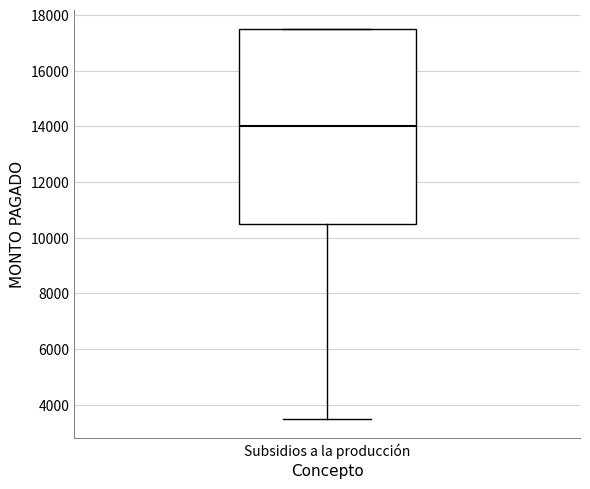

Where is the lower edge of the box for Subsidios a la producción on the y-axis? The values are not printed on the chart, so give them approximately, as read against the axis.

10600